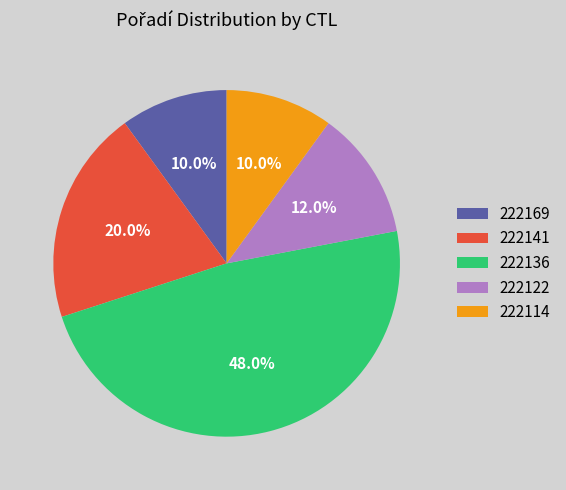

Is there any slice that represents more than half of the pie?

No